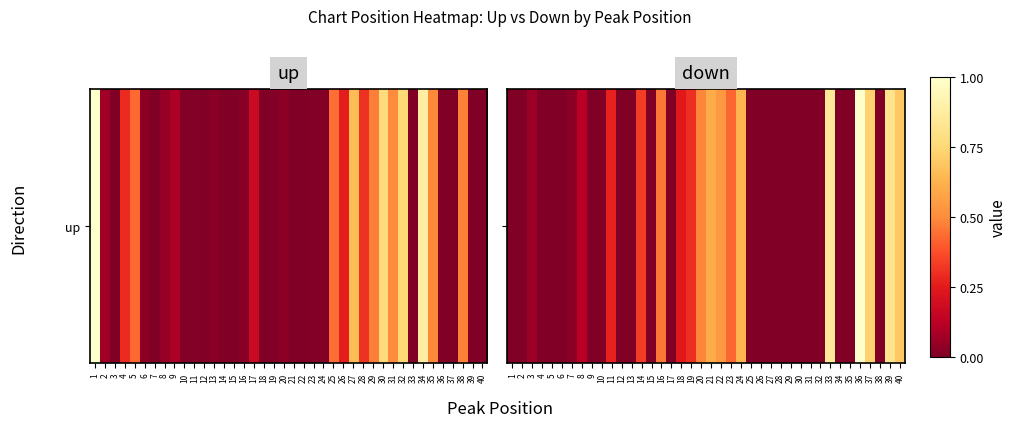

Is it true that the value at 27 is 0.0?

True